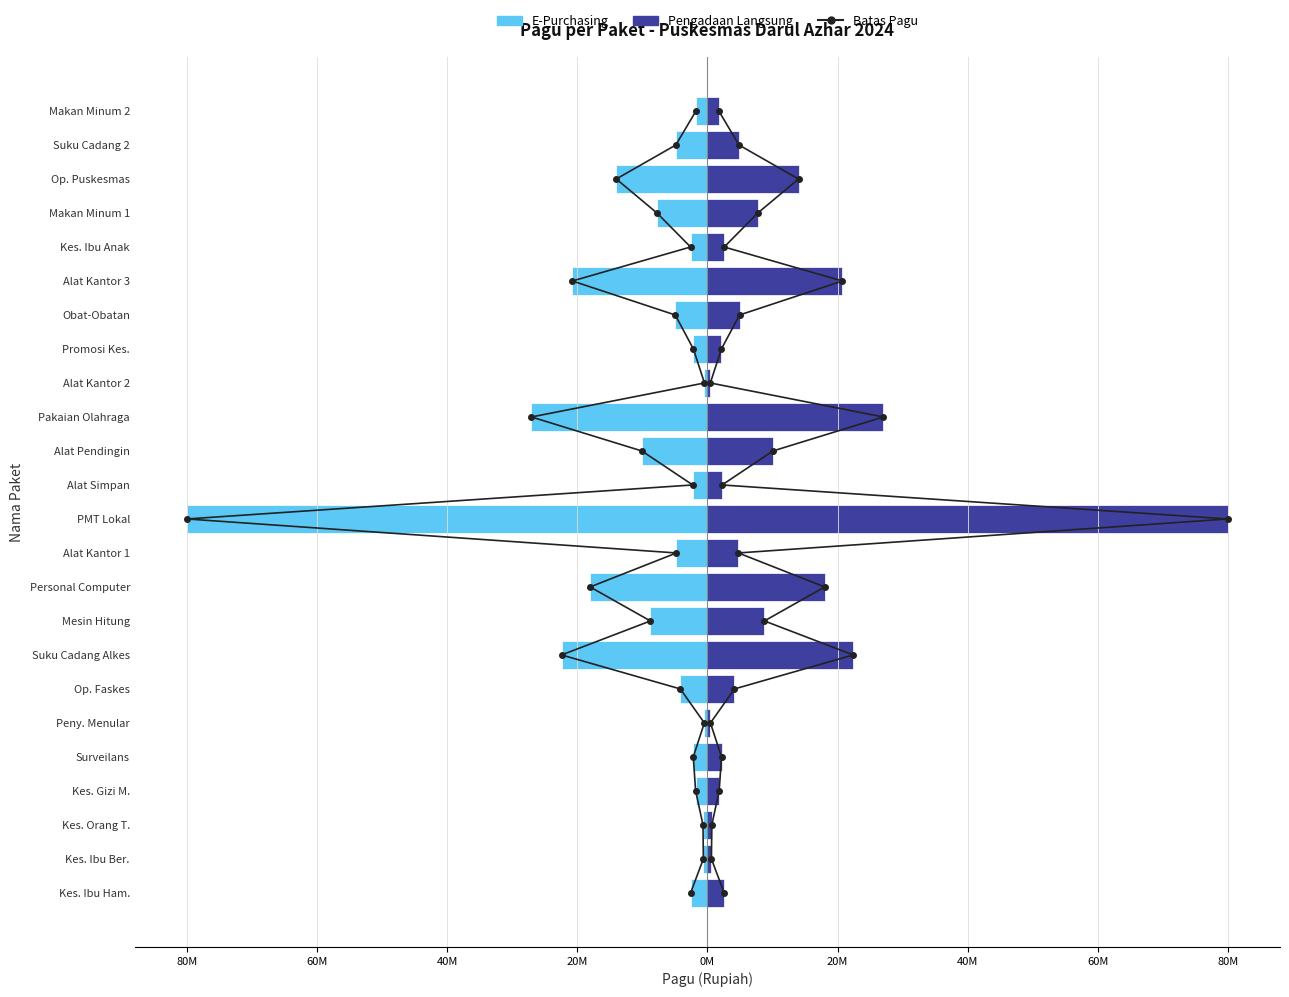

How many categories are shown in the chart?

24